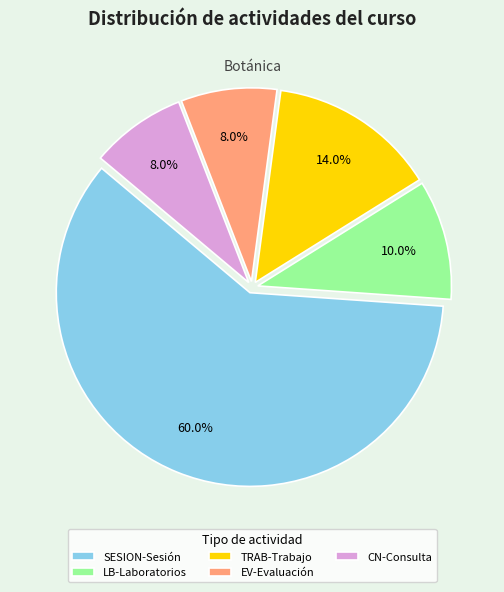

To the nearest percent, what is the difference between the largest and smallest slice percentages?

52%